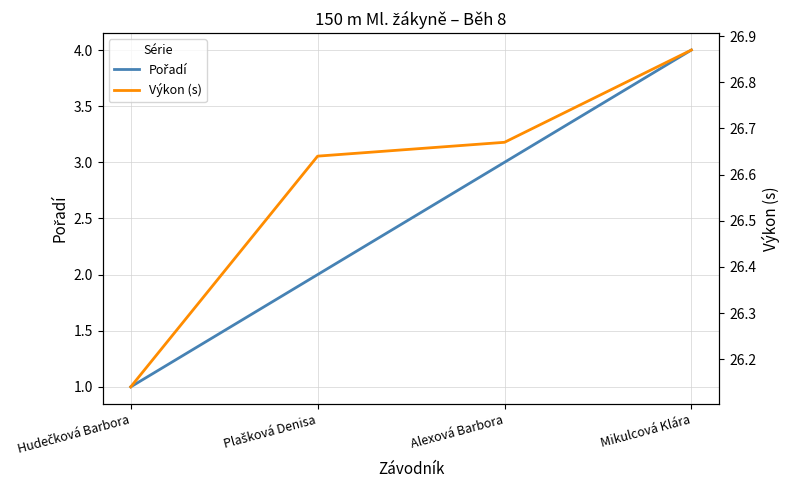

Is it true that Pořadí equals 5.3 at Alexová Barbora?

False